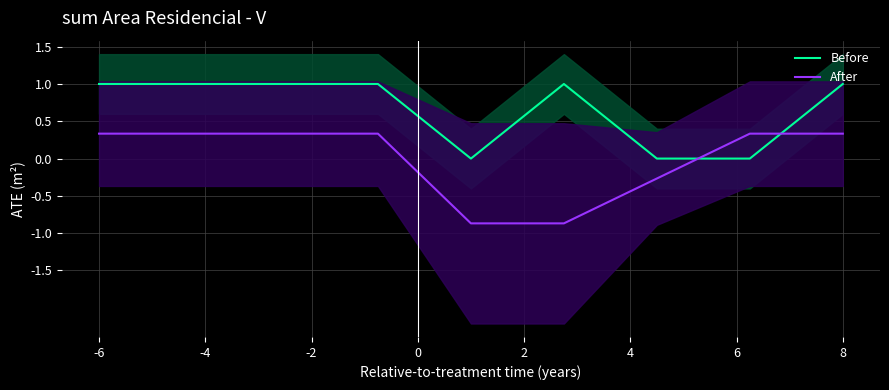

How many intersections are there between Before and After?

2